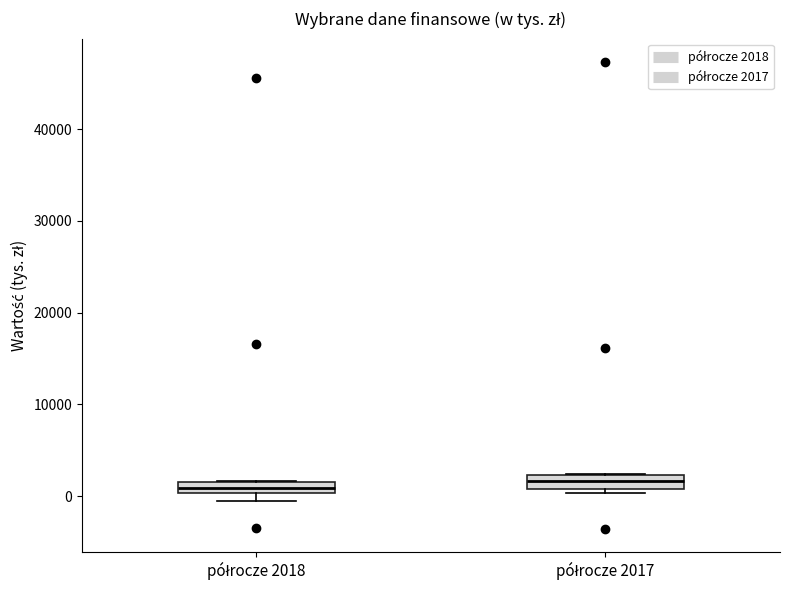

Where is the upper edge of the box for półrocze 2017 on the y-axis? The values are not printed on the chart, so give them approximately, as read against the axis.

2000